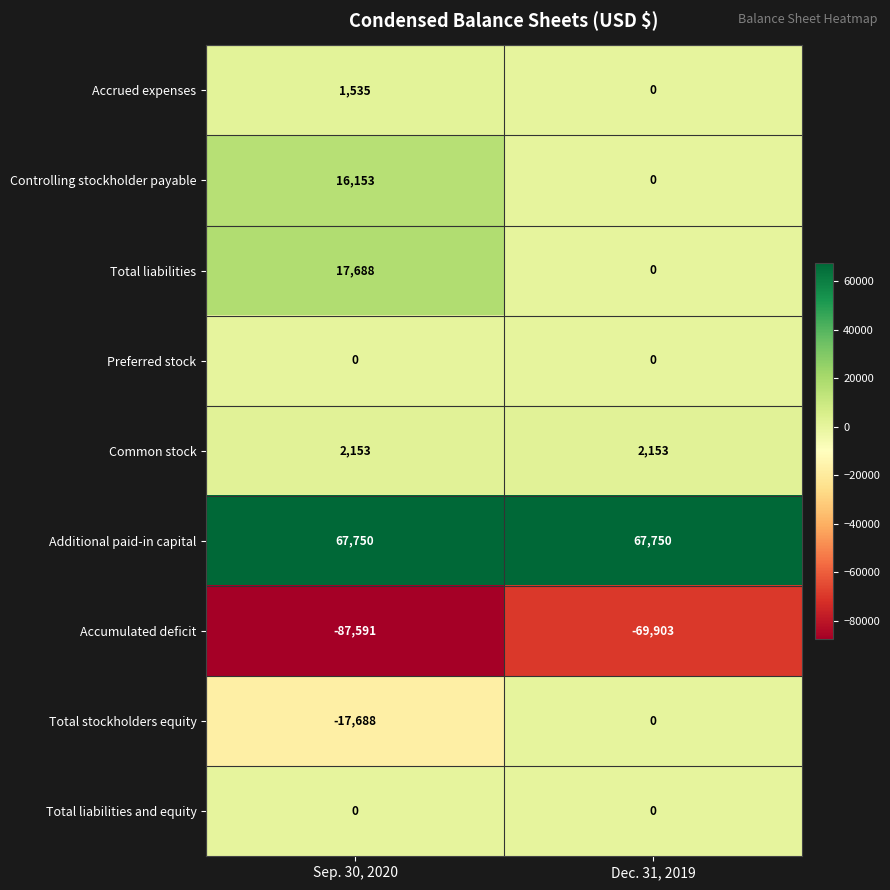

Reading left to right, what are all the values shown in this chart?

Accrued expenses: Sep. 30, 2020=1535	Dec. 31, 2019=0
Controlling stockholder payable: Sep. 30, 2020=16153	Dec. 31, 2019=0
Total liabilities: Sep. 30, 2020=17688	Dec. 31, 2019=0
Preferred stock: Sep. 30, 2020=0	Dec. 31, 2019=0
Common stock: Sep. 30, 2020=2153	Dec. 31, 2019=2153
Additional paid-in capital: Sep. 30, 2020=67750	Dec. 31, 2019=67750
Accumulated deficit: Sep. 30, 2020=-87591	Dec. 31, 2019=-69903
Total stockholders equity: Sep. 30, 2020=-17688	Dec. 31, 2019=0
Total liabilities and equity: Sep. 30, 2020=0	Dec. 31, 2019=0